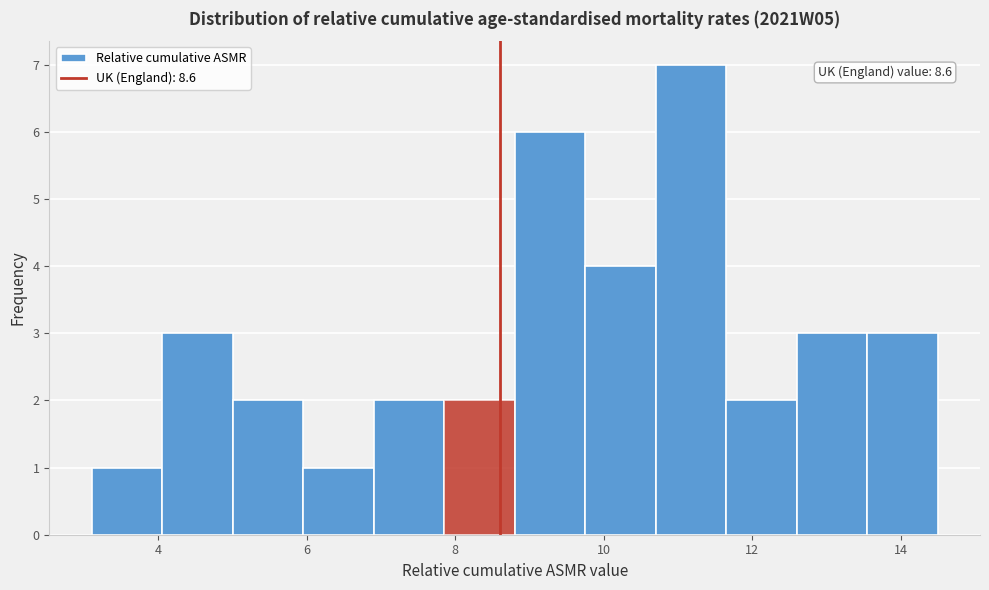

Over which range of the x-axis is the bar tallest?

10.70 to 11.65